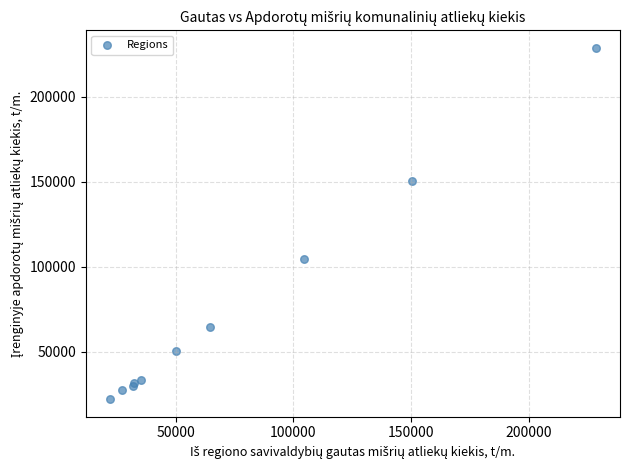

What Y value in the scatter plot is closest to 125381?

104622.6